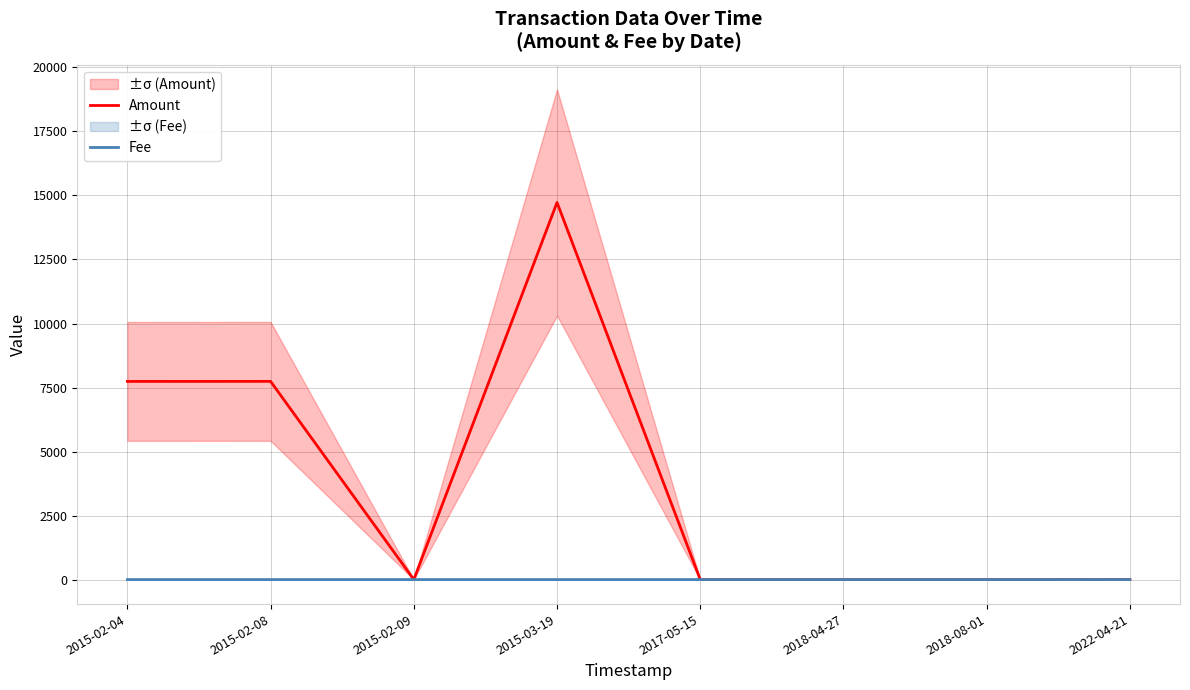

What is the spread (max minus min) of values at 2015-02-08?

7739.0